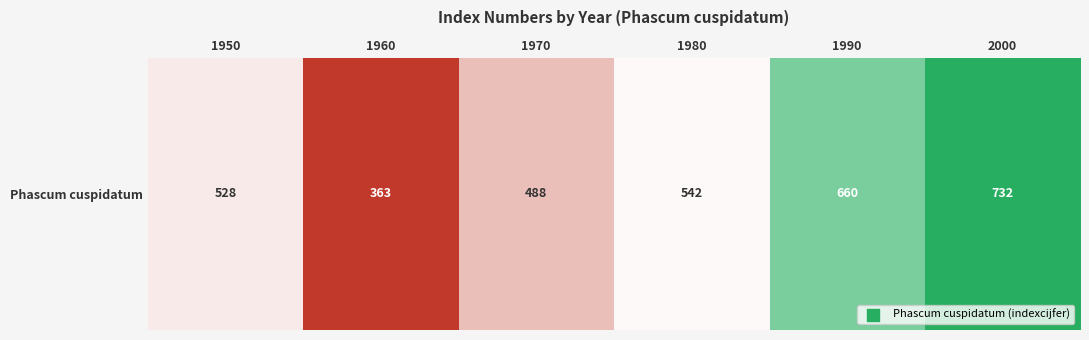

Rank the categories by value from highest to lowest.

2000, 1990, 1980, 1950, 1970, 1960